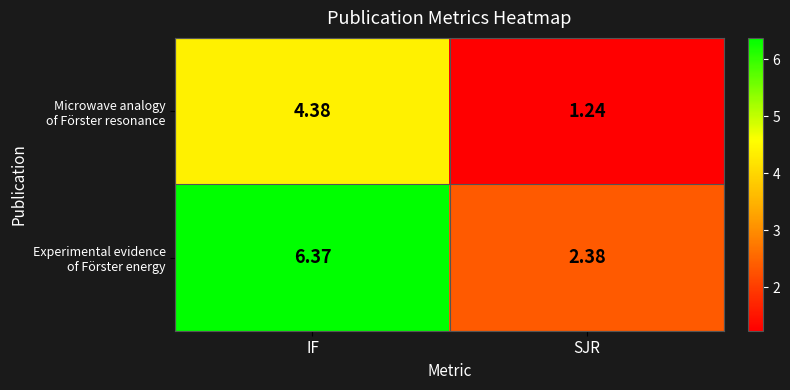

At which category does the chart reach its minimum across all series?

SJR